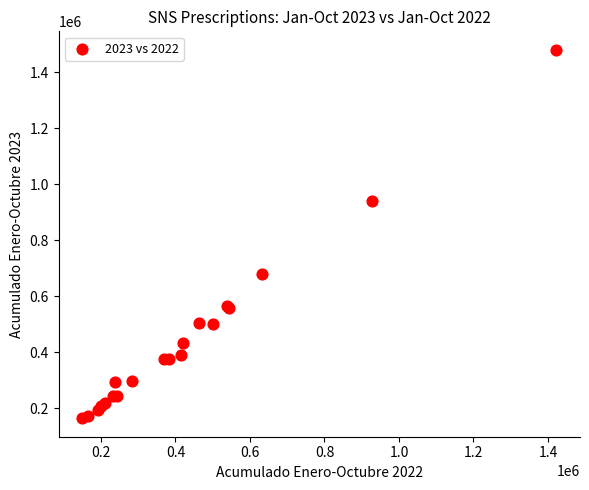

What Y value in the scatter plot is closest to 821629?

938840.0